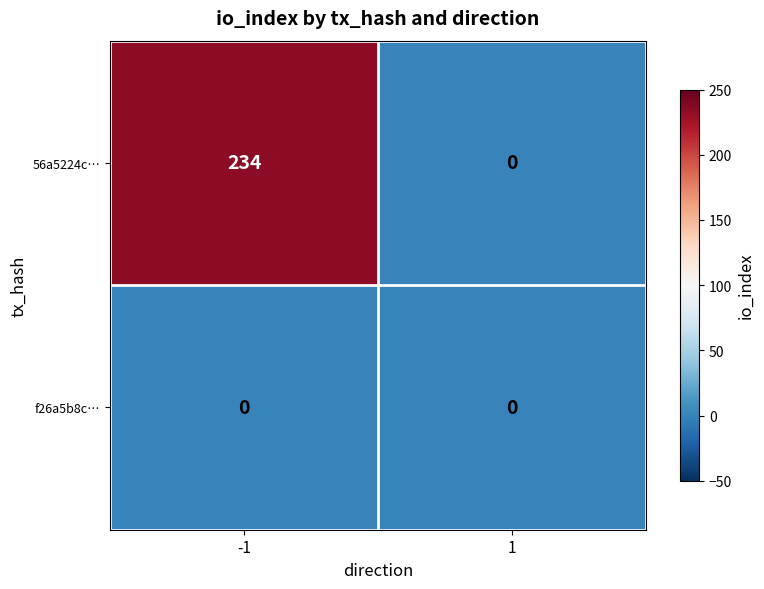

What is the greatest value displayed?

234